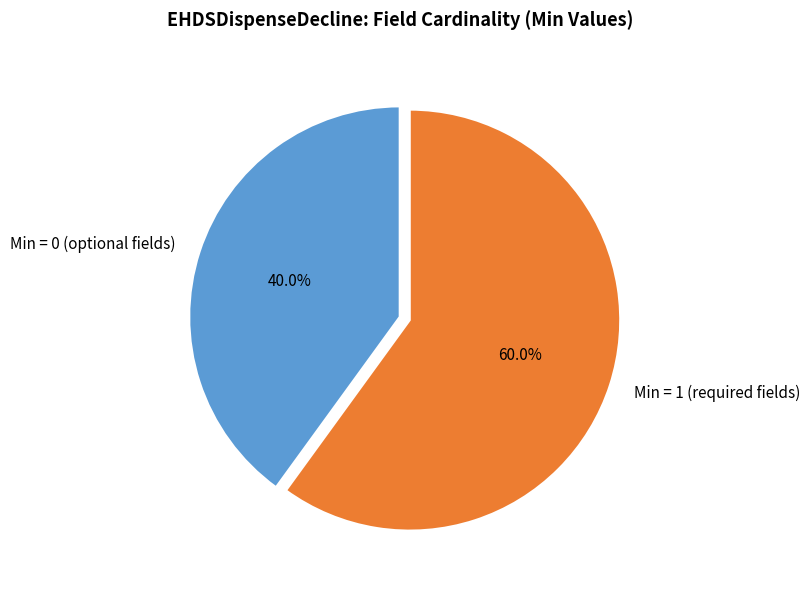

What is the smallest slice in the pie chart?

Min = 0 (optional fields)